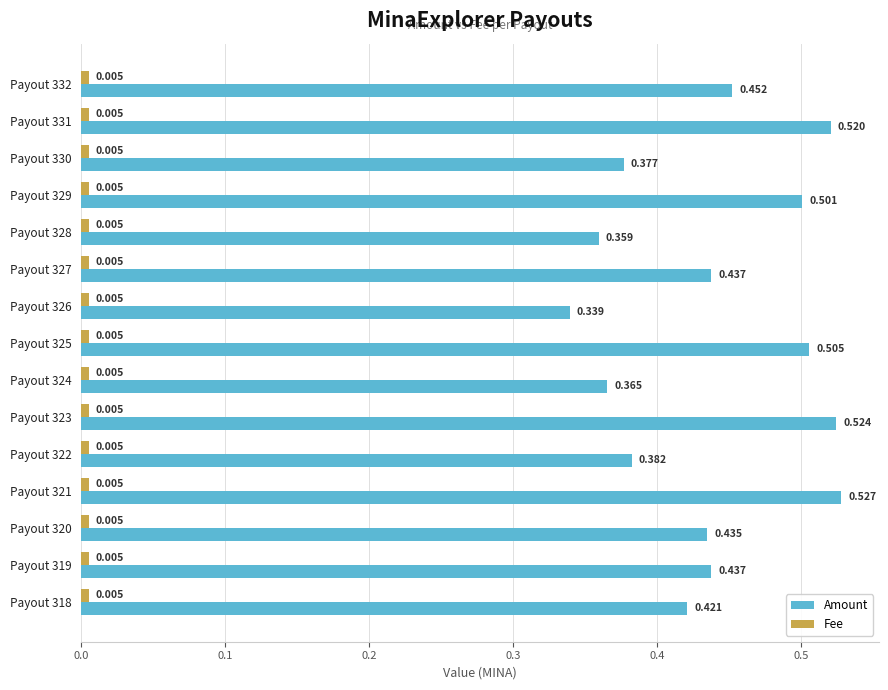

Which series has the largest range (max minus min)?

Amount